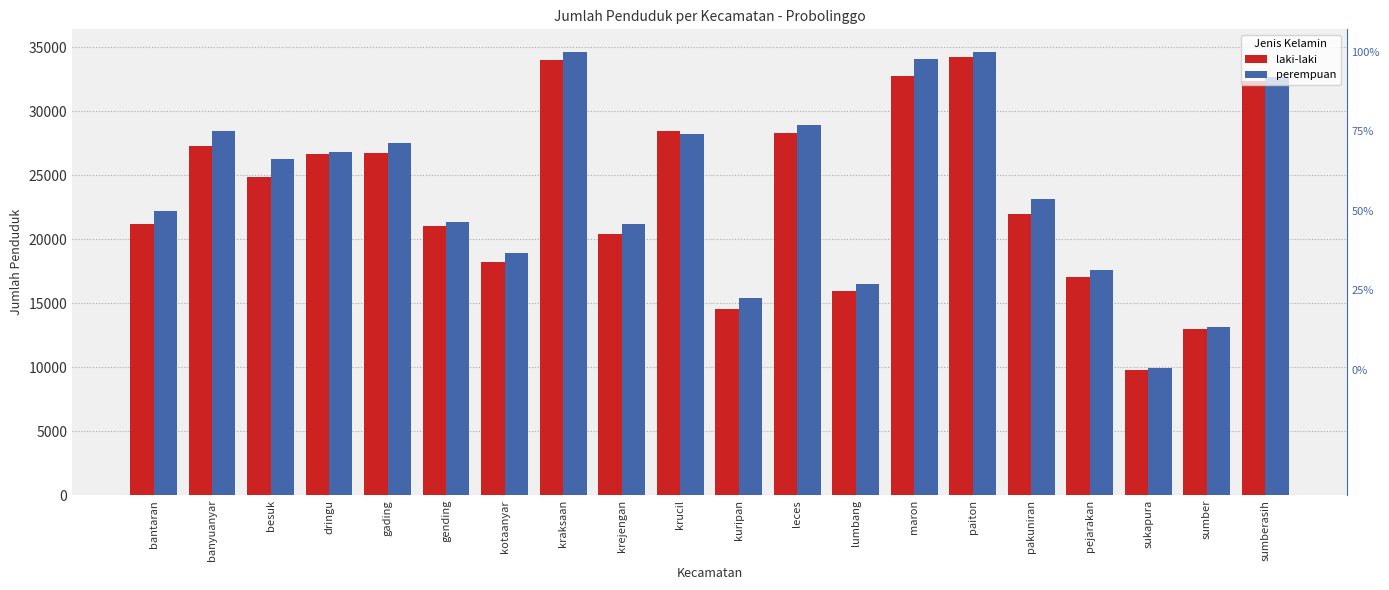

Rank the series at pakuniran from lowest to highest value.

laki-laki, perempuan